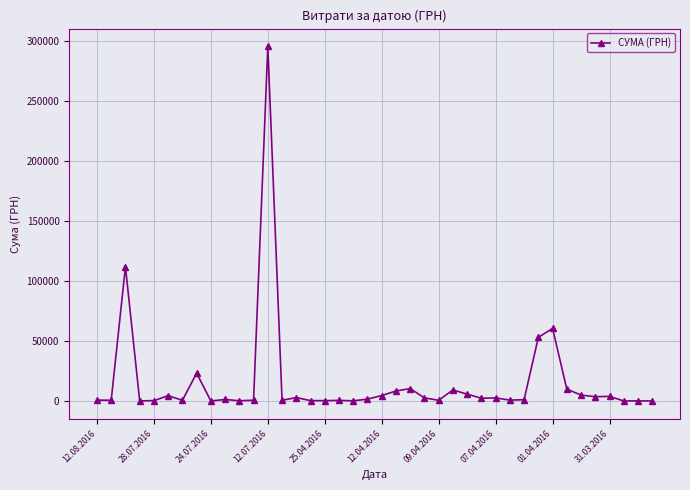

What is the maximum value shown in the chart?

295638.6